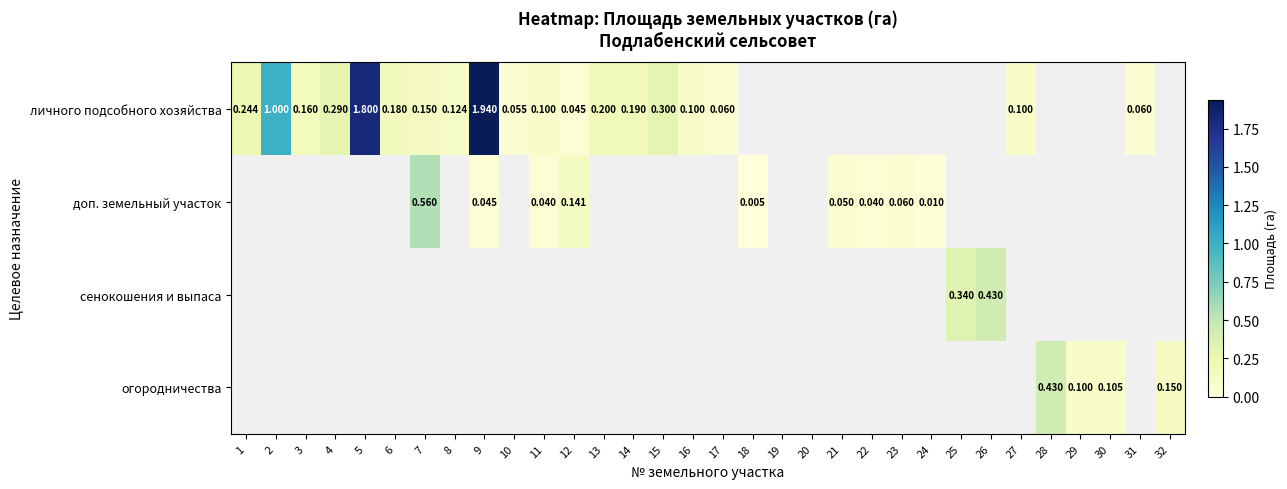

Which series has the widest spread of values?

личного подсобного хозяйства